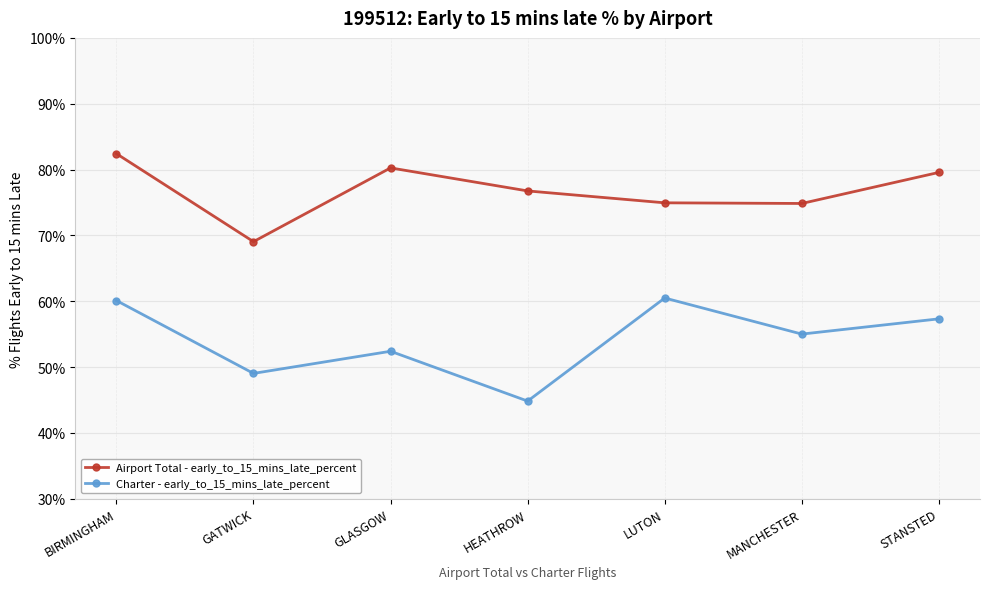

Is it true that Airport Total - early_to_15_mins_late_percent equals 100.3 at GATWICK?

False